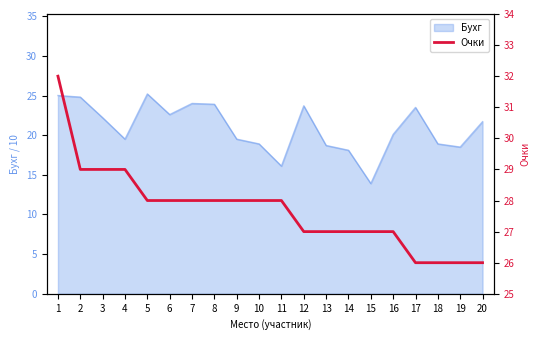

How many values are between 27 and 28?

12